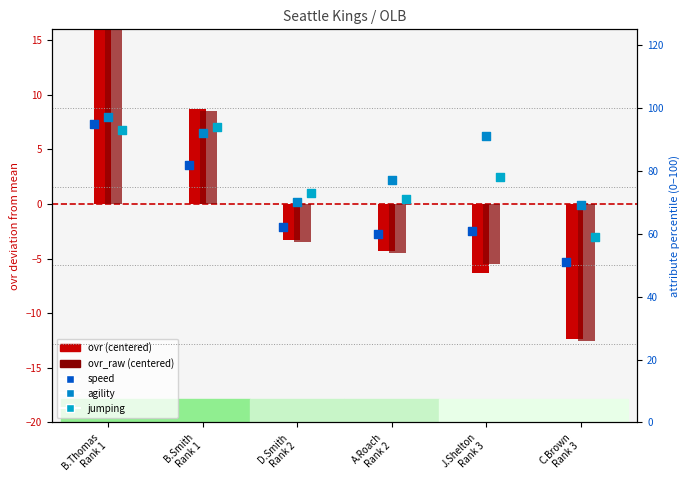

What are all the series names shown in the legend?

ovr (centered), ovr_raw (centered), speed, agility, jumping